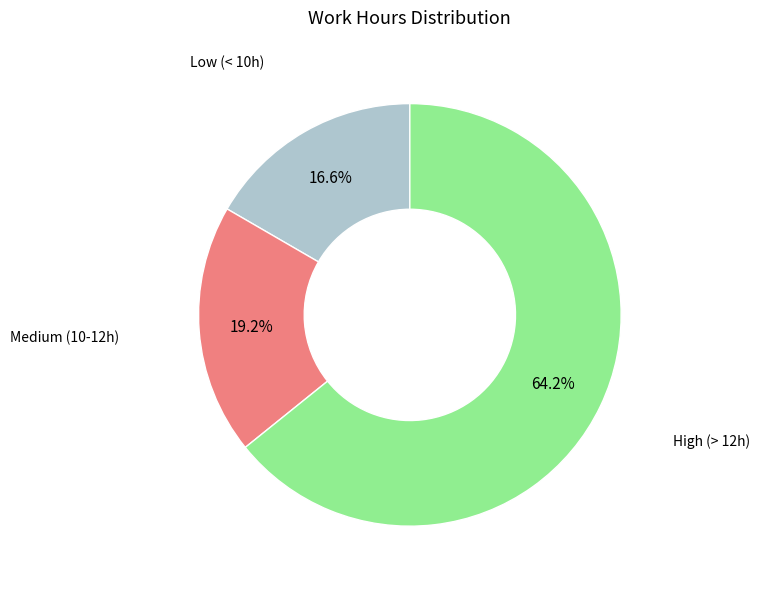

Is there a majority slice in this chart?

Yes